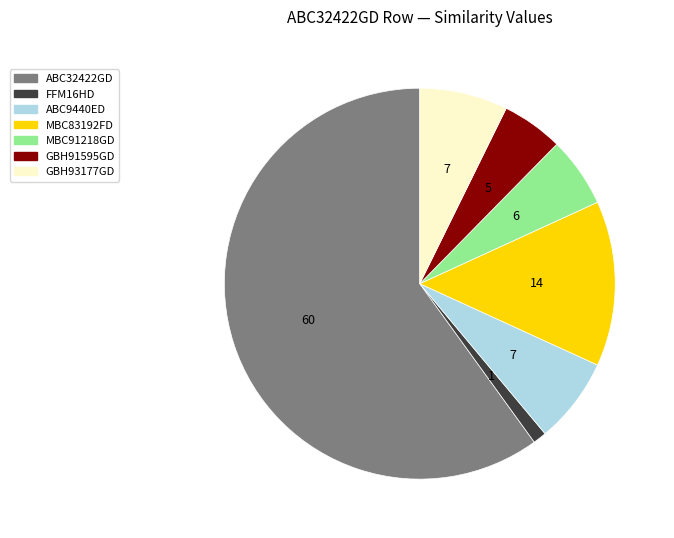

Between GBH91595GD and MBC91218GD, which is larger?

MBC91218GD